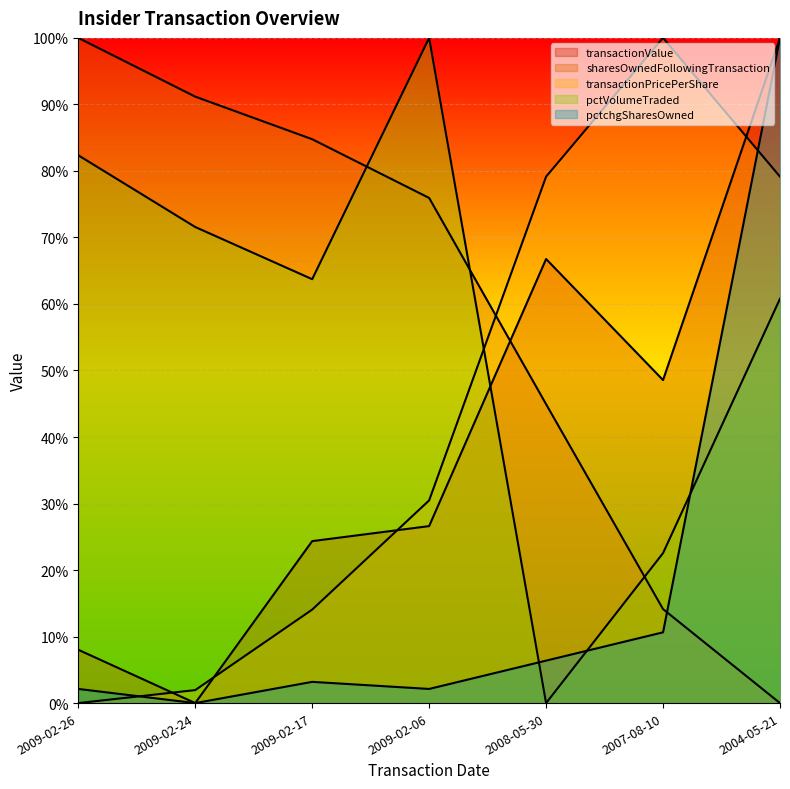

True or false: transactionPricePerShare has more than 0 points higher than both neighbors.

True